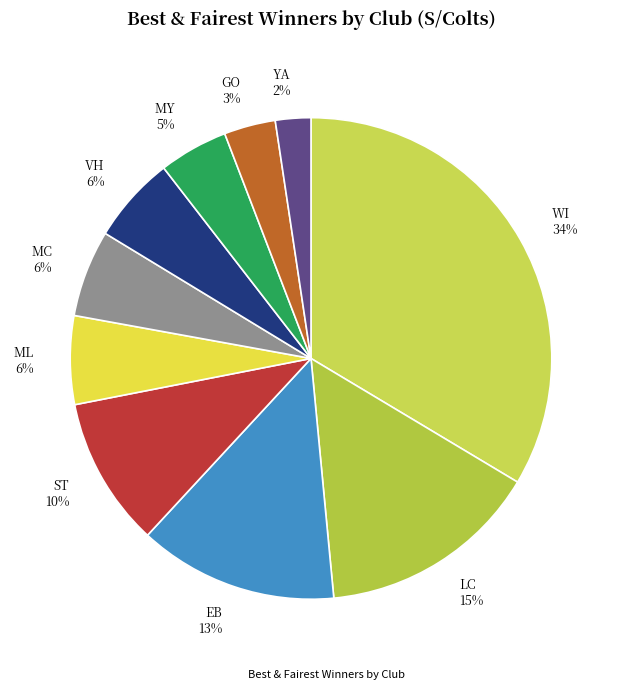

What is the ratio of the value at YA 2% to the value at GO 3%?

0.7